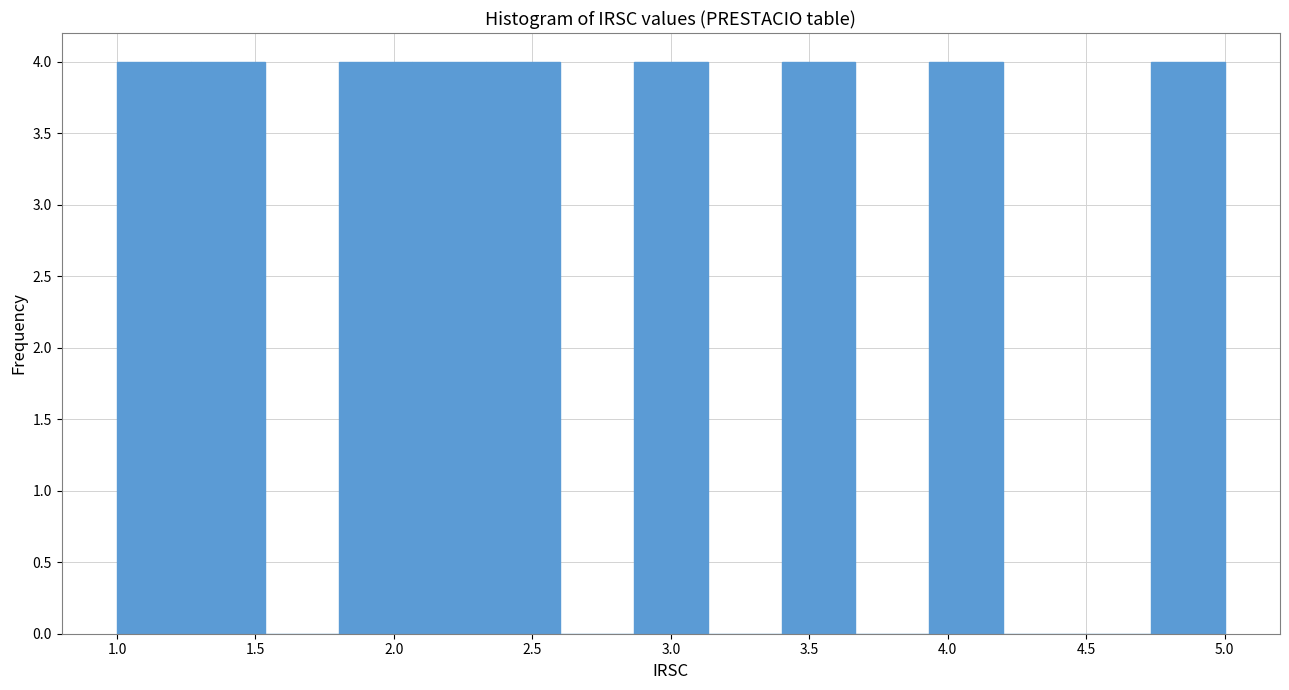

What is the height of the bar covering 1.25 to 1.55 on the x-axis? Neither the bar edges nor the heights are printed on the chart, so give them approximately, as read against the axes.

4